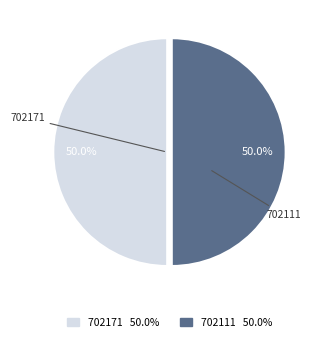

To the nearest percent, what is the average slice percentage?

50%